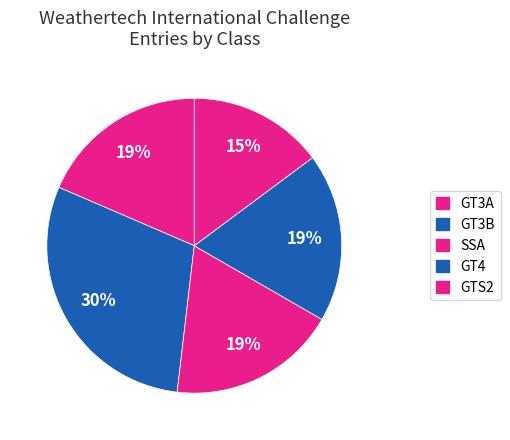

How many segments does this pie chart have?

5